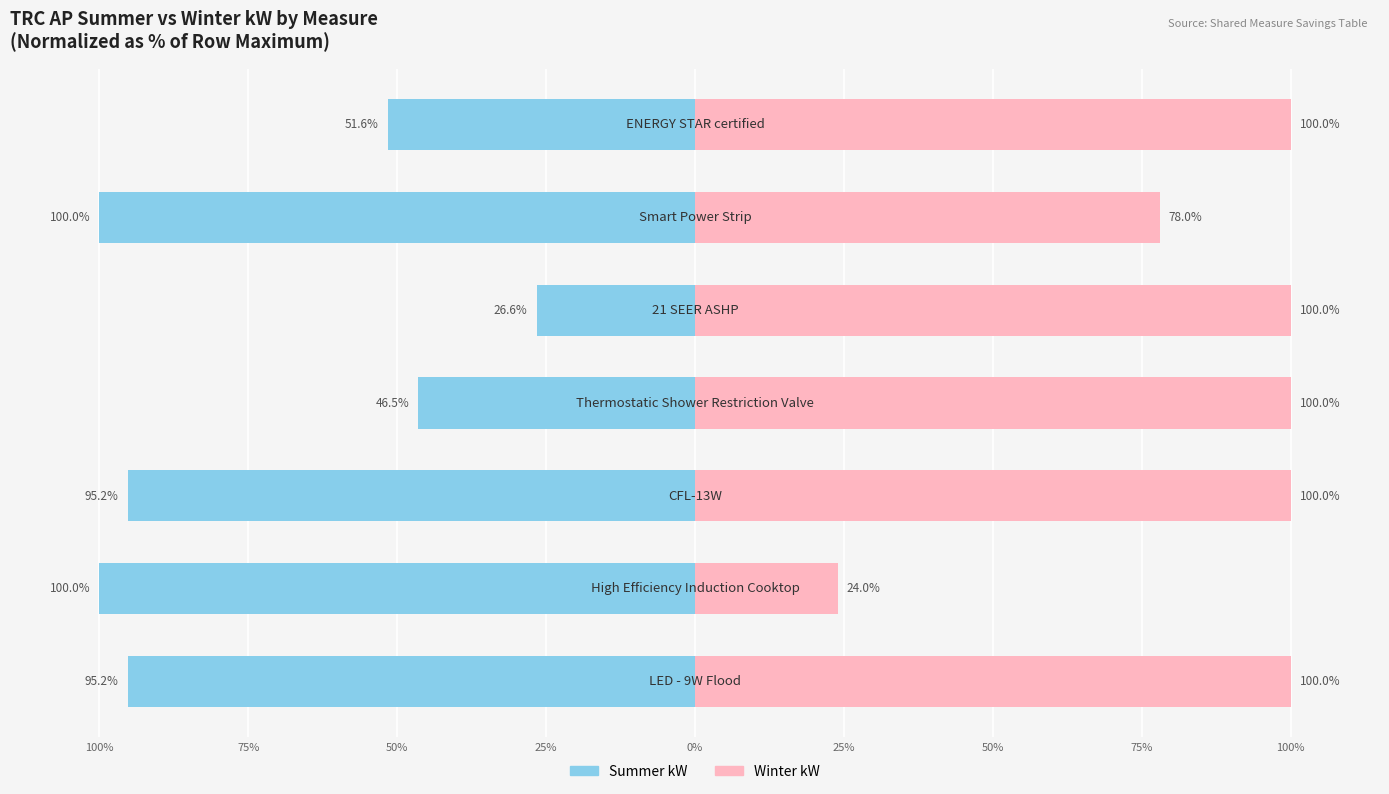

What is the sum of all Male values?

-515.1